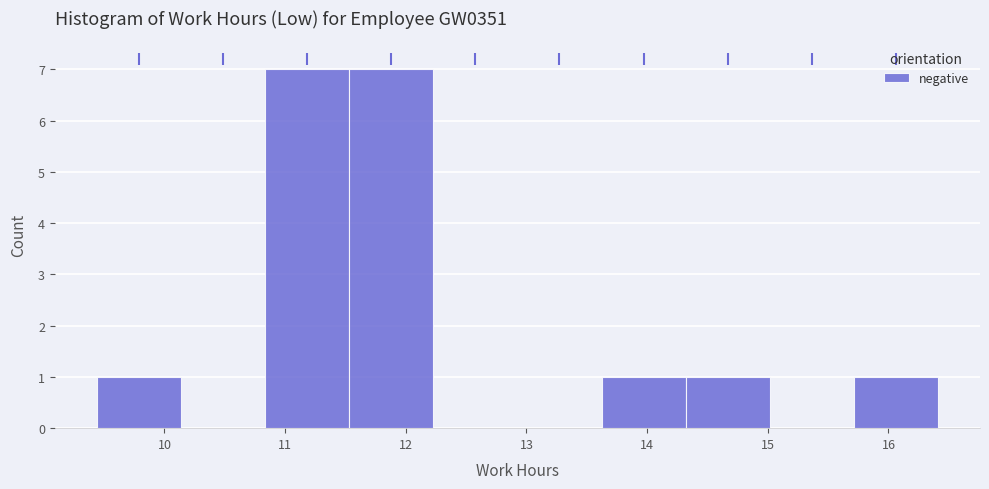

Reading left to right, list every bar in this chart as the range it spans on the x-axis followed by its height. Neither the bar edges nor the heights are printed on the chart, so give them approximately, as read against the axes.

9.4 to 10.1: 1
10.1 to 10.8: 0
10.8 to 11.5: 7
11.5 to 12.2: 7
12.2 to 12.9: 0
12.9 to 13.6: 0
13.6 to 14.3: 1
14.3 to 15.0: 1
15.0 to 15.7: 0
15.7 to 16.4: 1